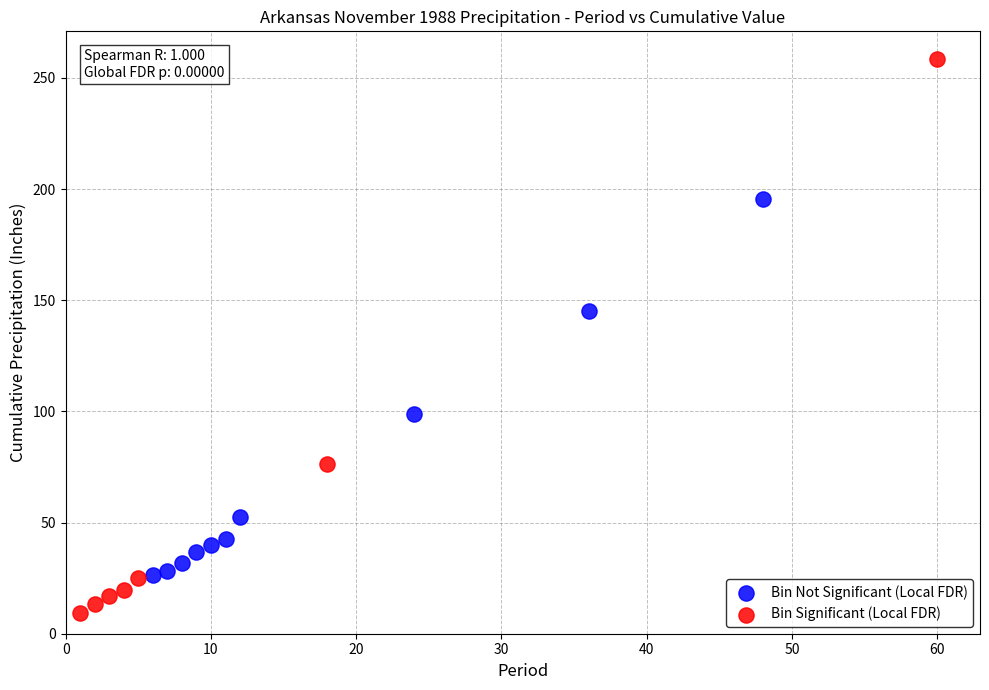

Which series reaches the minimum Y coordinate?

Bin Significant (Local FDR)